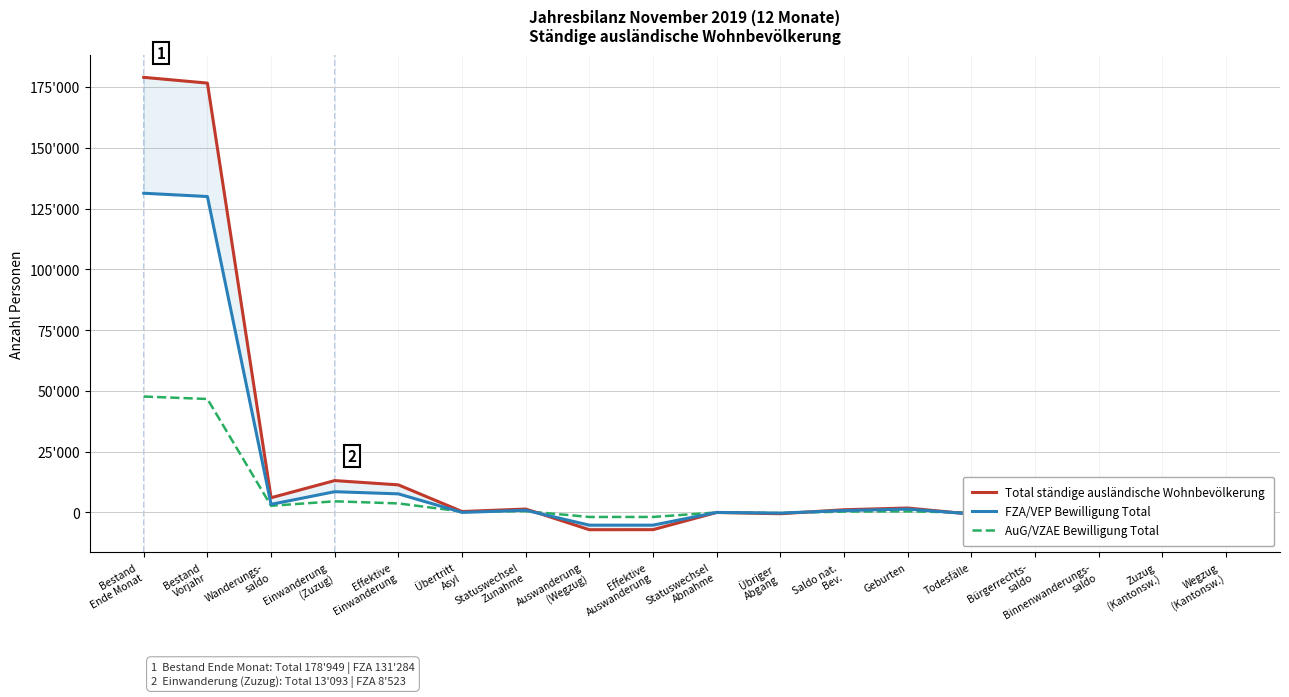

List the series in order of their peak value, lowest first.

AuG/VZAE Bewilligung Total, FZA/VEP Bewilligung Total, Total ständige ausländische Wohnbevölkerung